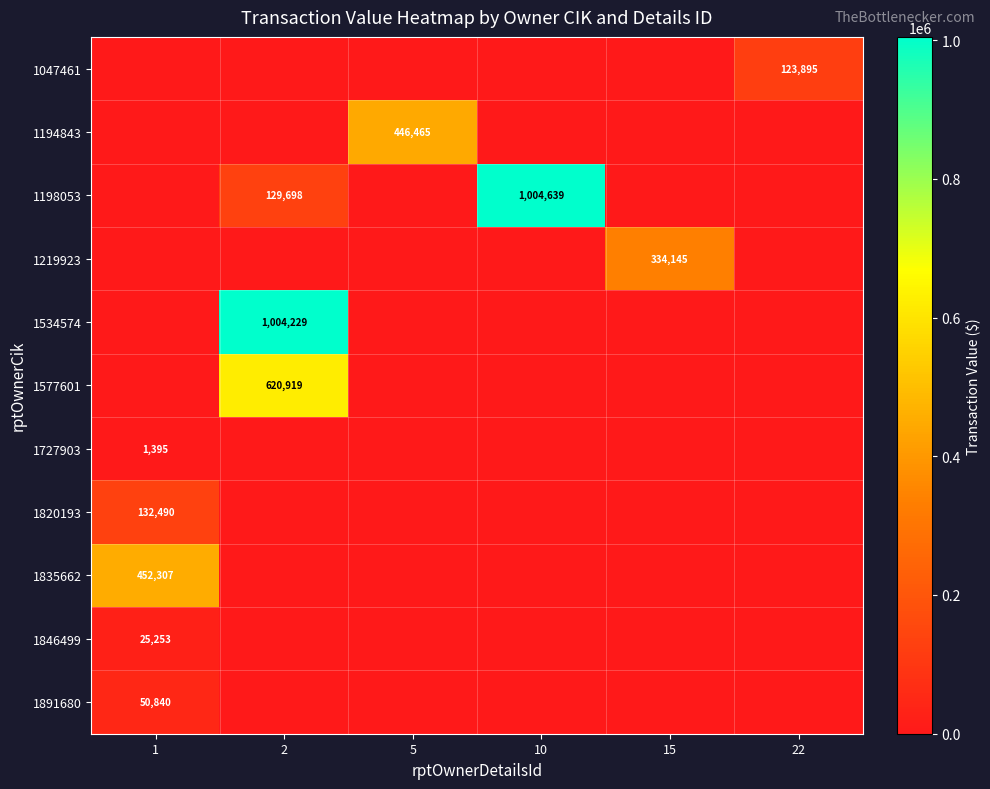

At 1, list the series in order from smallest to largest.

1047461, 1194843, 1198053, 1219923, 1534574, 1577601, 1727903, 1846499, 1891680, 1820193, 1835662